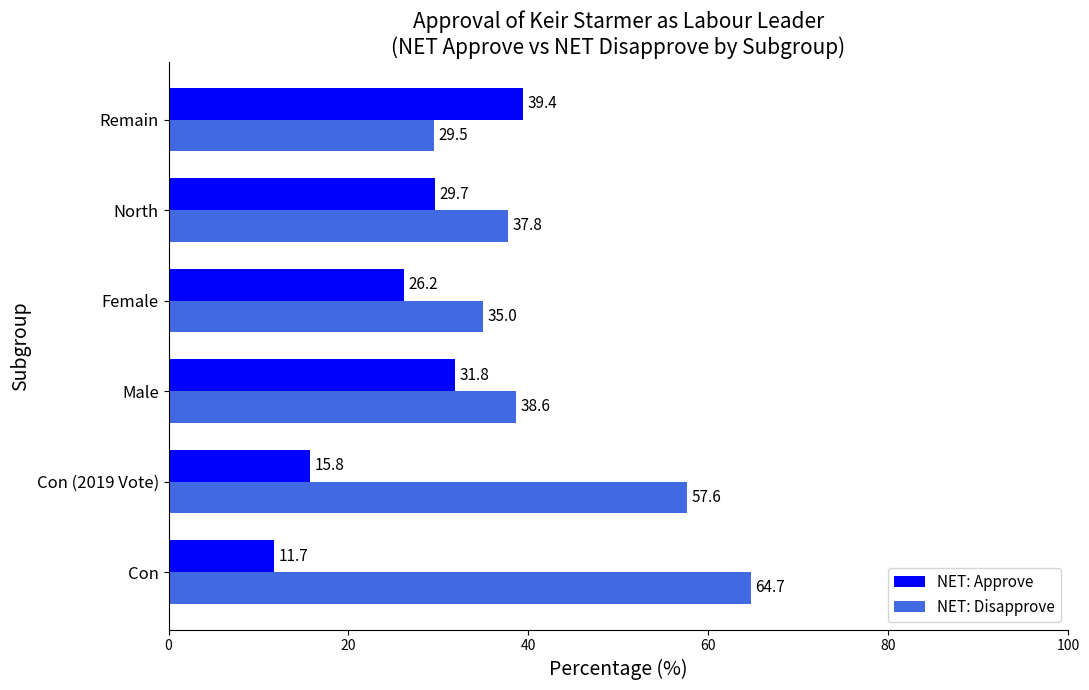

What is the difference between the highest and lowest values at Remain?

9.9